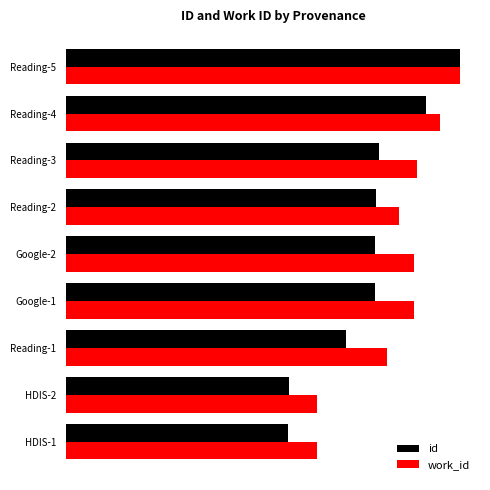

What is the difference between the second highest and second lowest values in the work_id series?

0.3